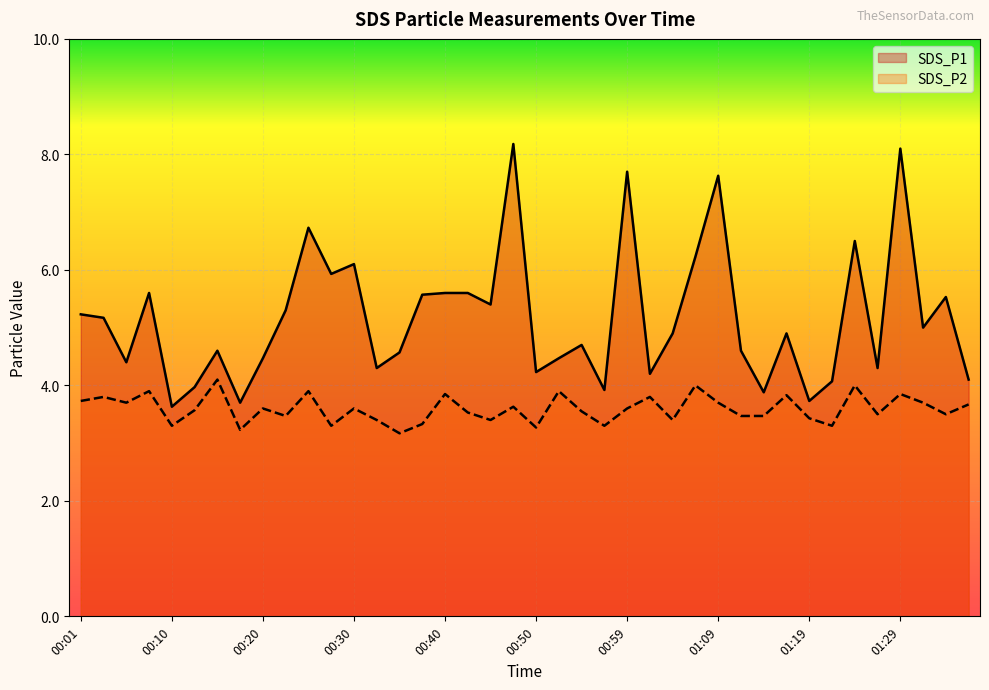

Which has a higher value, 00:01 or 01:17?

00:01